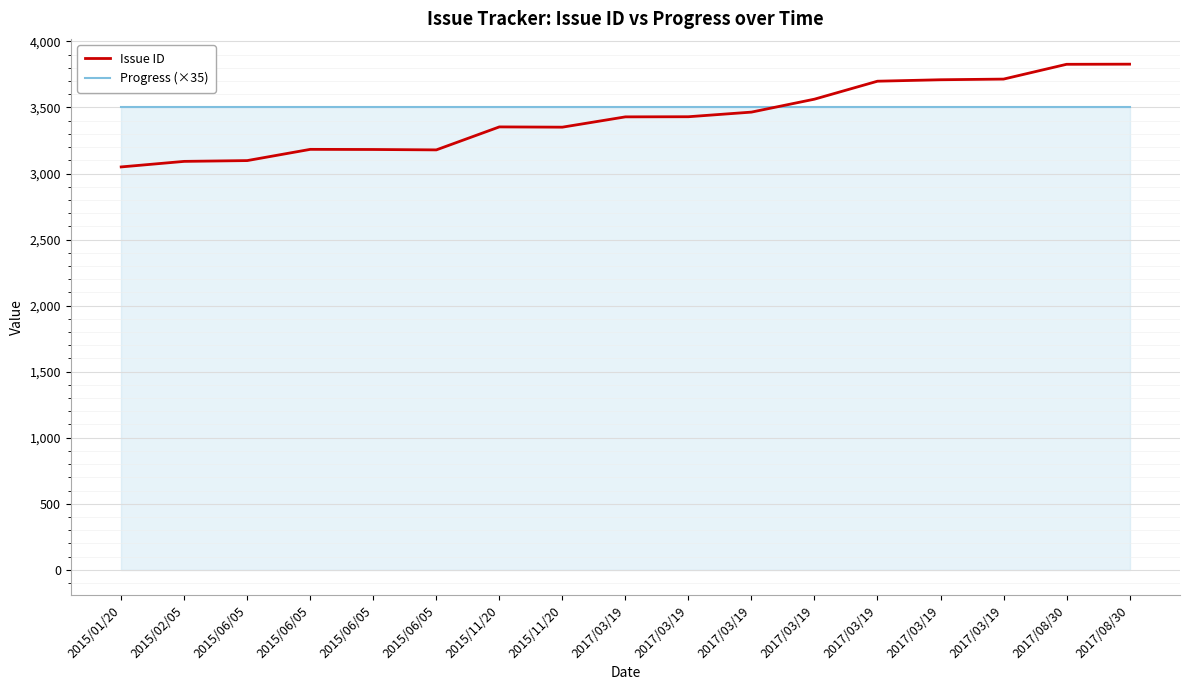

Does the chart have visible grid lines?

Yes